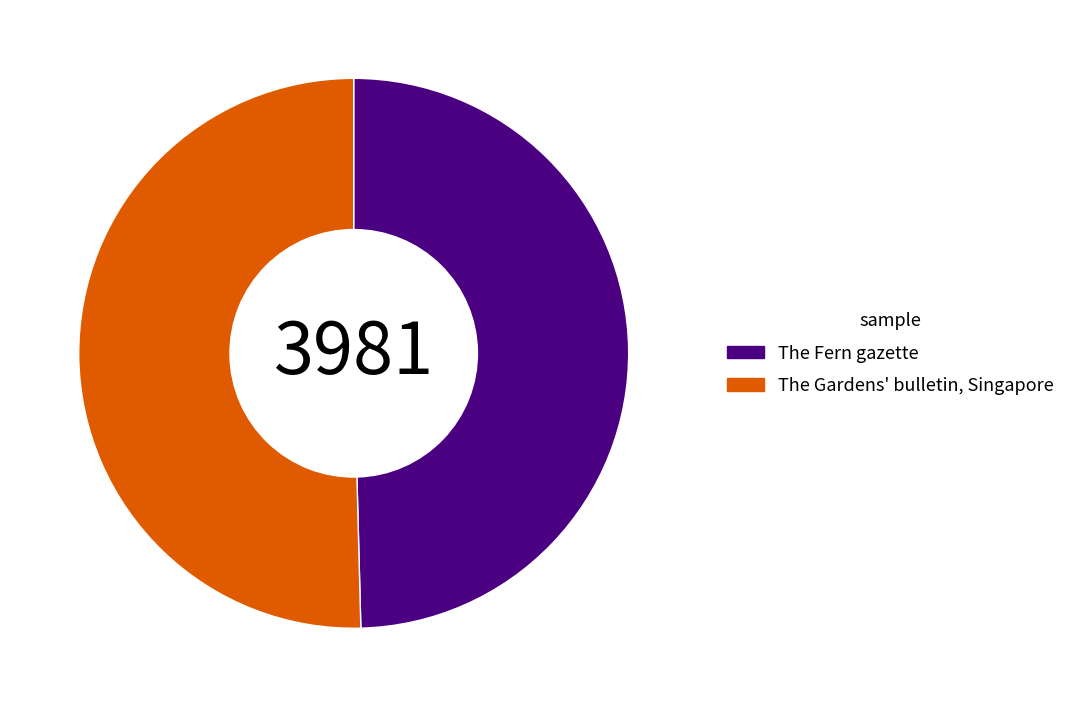

Count the number of slices in the pie.

2